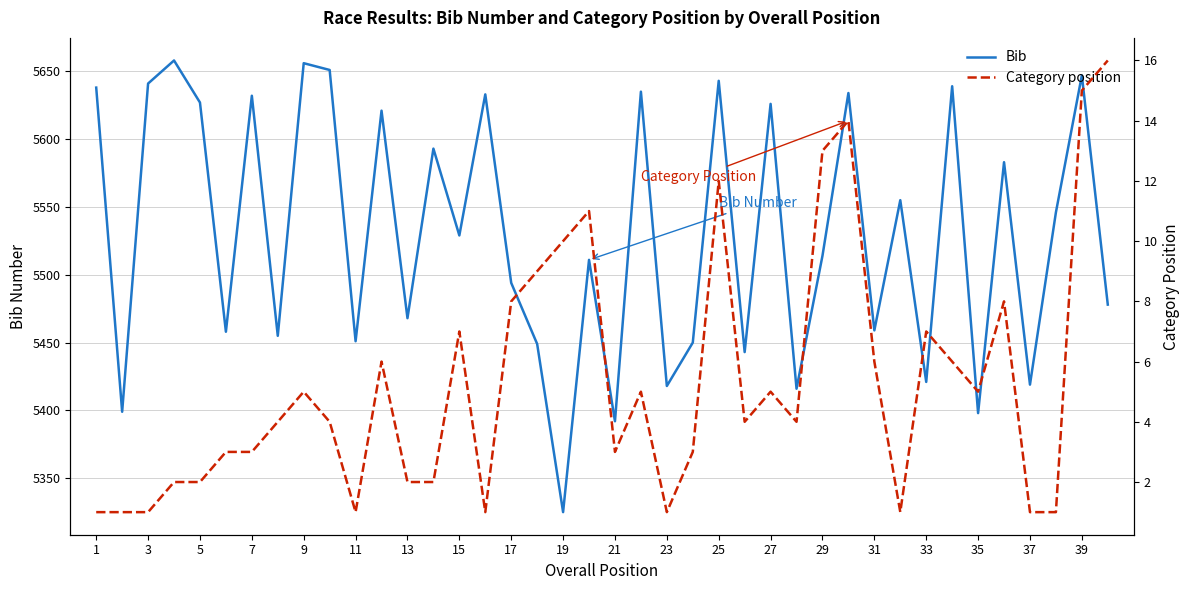

The value of Bib at 15 is 8166. True or false?

False